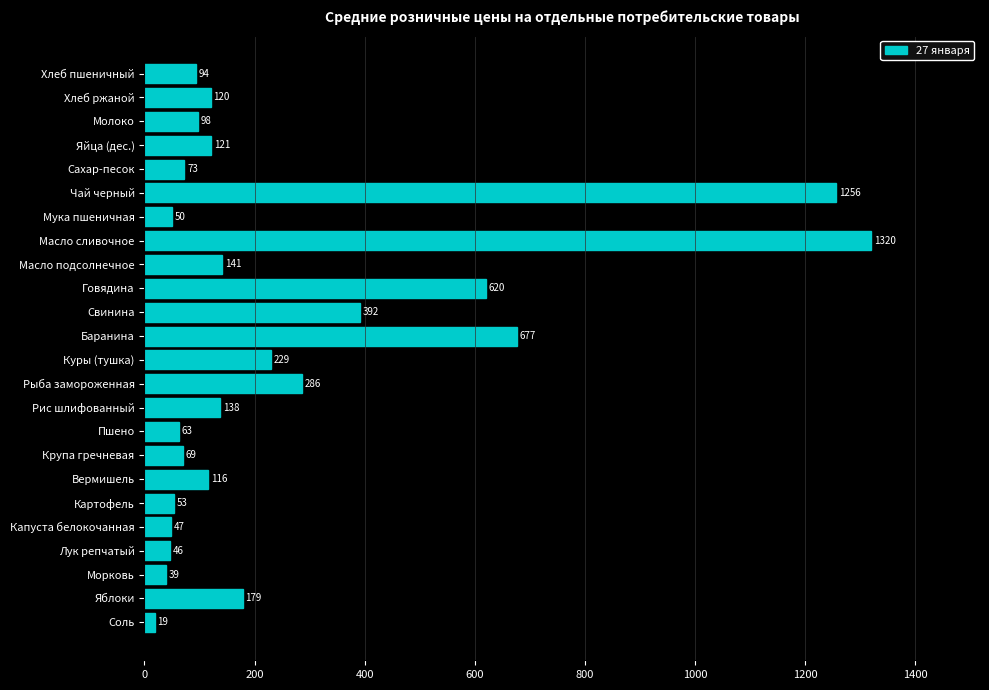

What is the average value?

260.2